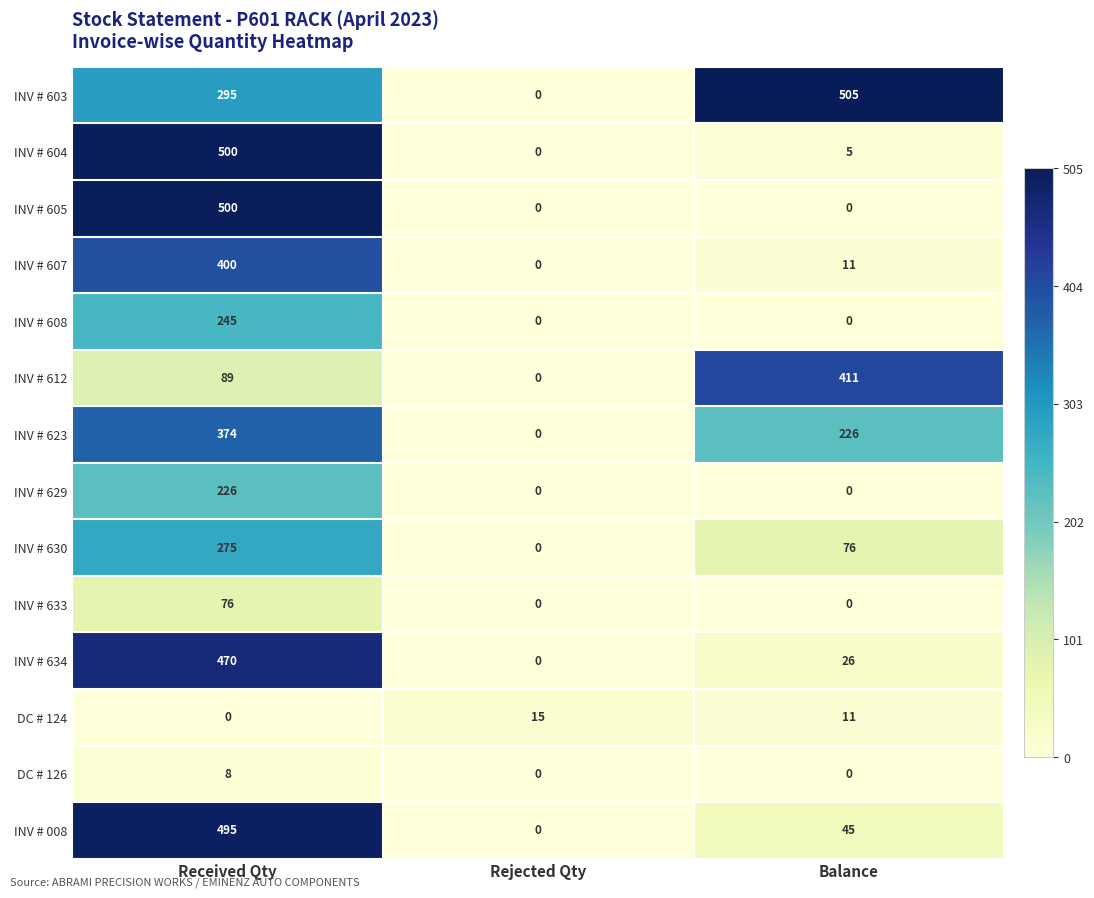

How many INV # 633 values are between 0 and 76?

3